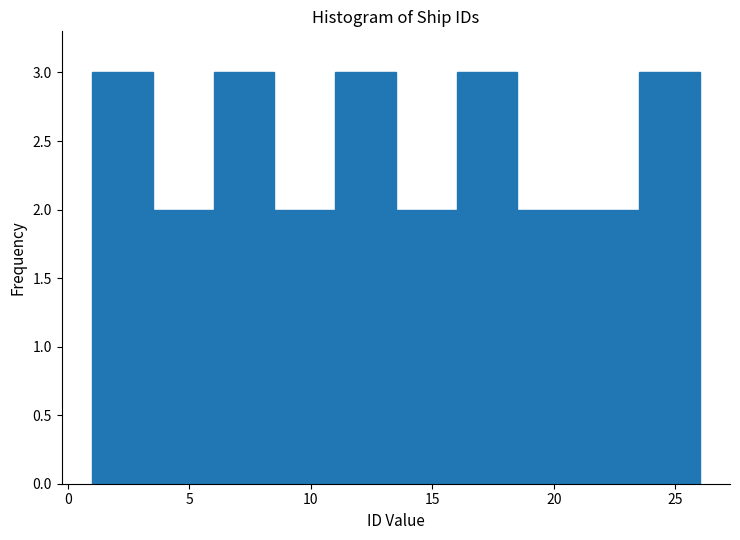

Reading left to right, transcribe this chart: for each bar, give the range it covers on the x-axis and its height. The values are not printed on the chart, so give them approximately, as read against the axis.

1.0 to 3.5: 3
3.5 to 6.0: 2
6.0 to 8.5: 3
8.5 to 11.0: 2
11.0 to 13.5: 3
13.5 to 16.0: 2
16.0 to 18.5: 3
18.5 to 21.0: 2
21.0 to 23.5: 2
23.5 to 26.0: 3